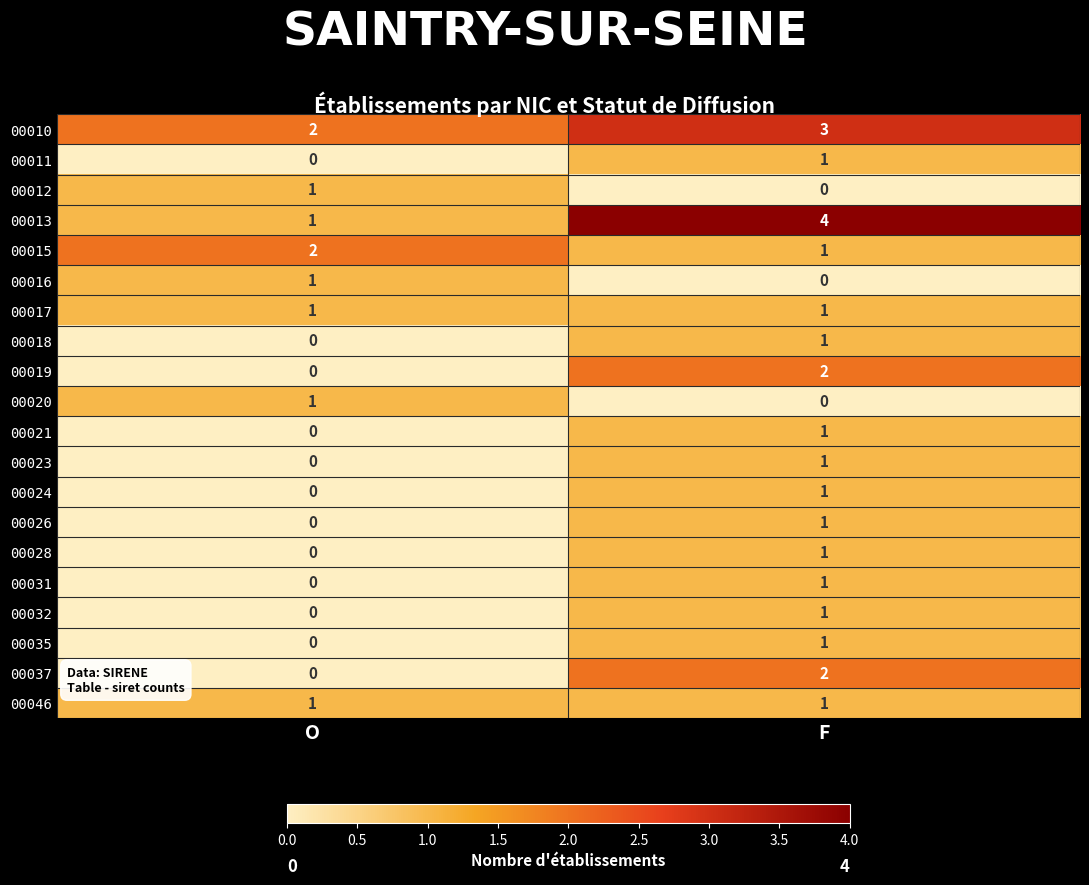

Between O and F, which series saw the biggest shift?

00013